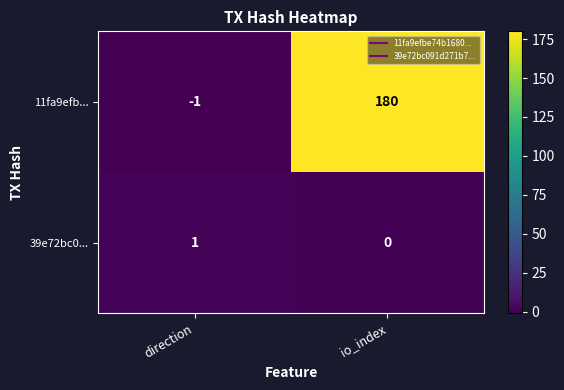

Reading right to left, list all the values displayed in this chart.

11fa9efb...: 180	-1
39e72bc0...: 0	1